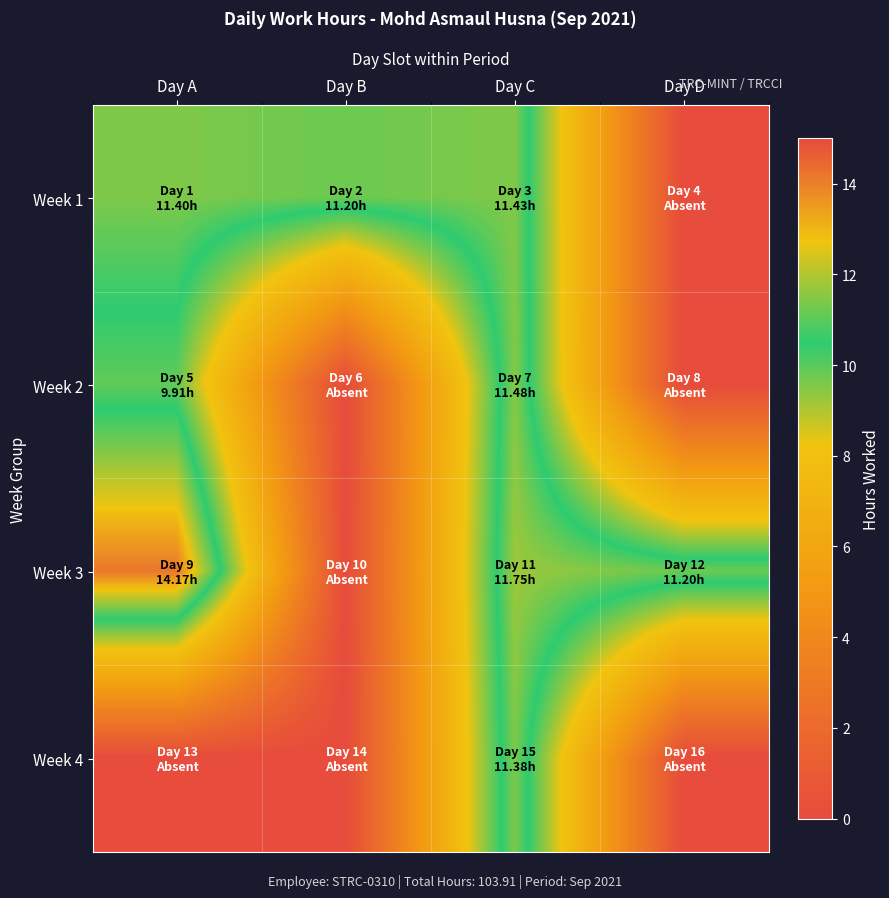

Which series has the largest total across all categories?

Week 3